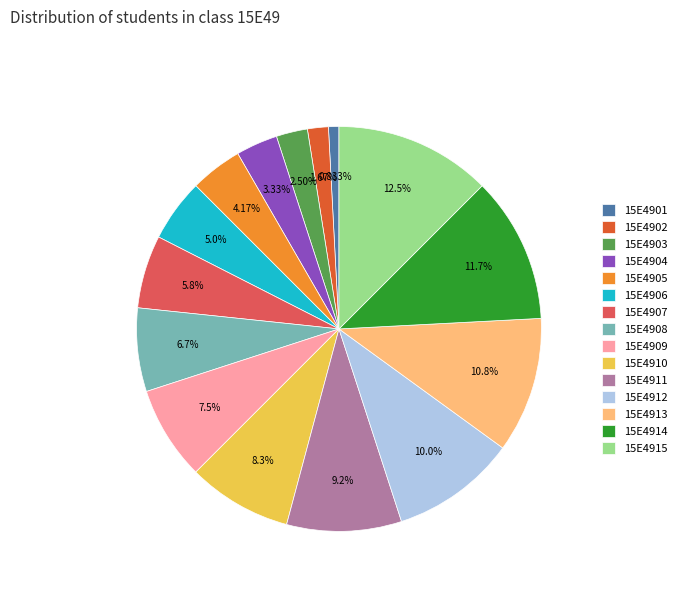

To the nearest percent, what is the average slice percentage?

7%